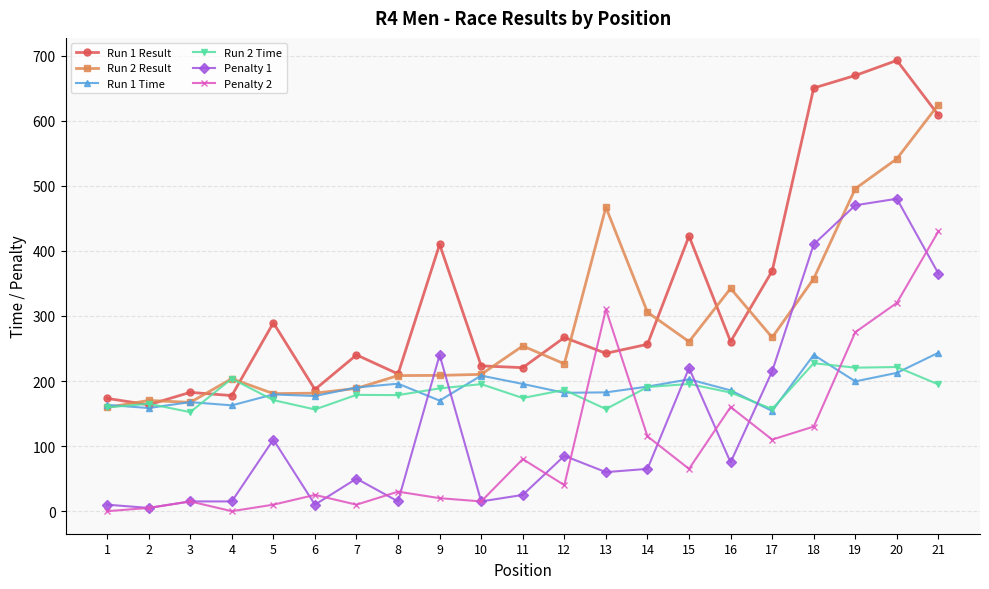

How many values in the Run 1 Result series exceed 256?

11